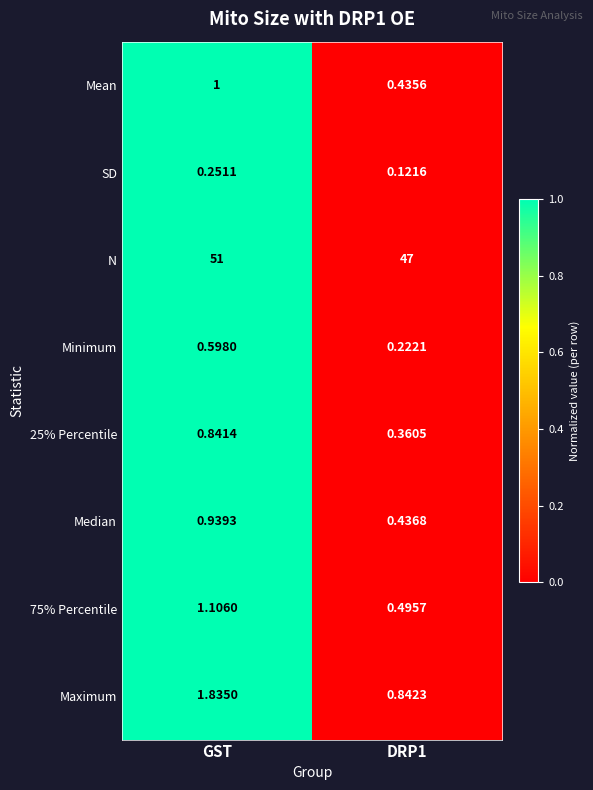

Which series has the largest range (max minus min)?

N